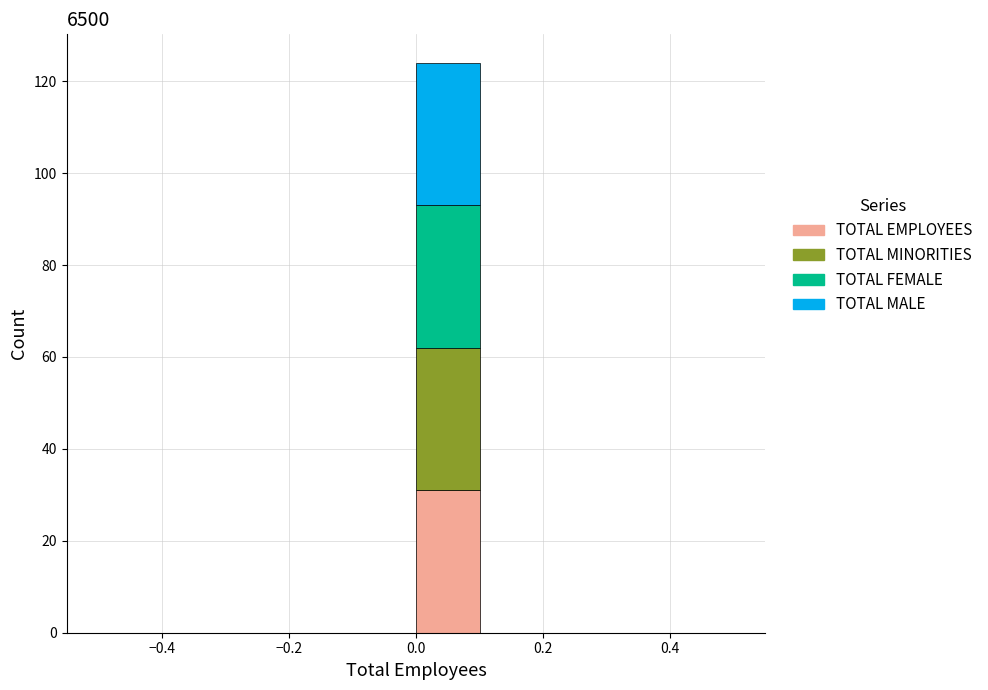

Which range on the x-axis has the tallest stacked bar (by total height)?

0.0 to 0.1